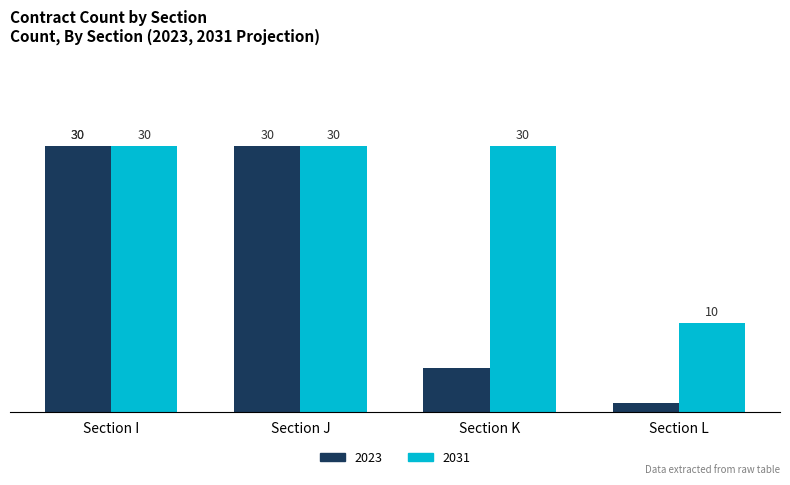

List the series in order of their overall mean, lowest first.

2023, 2031